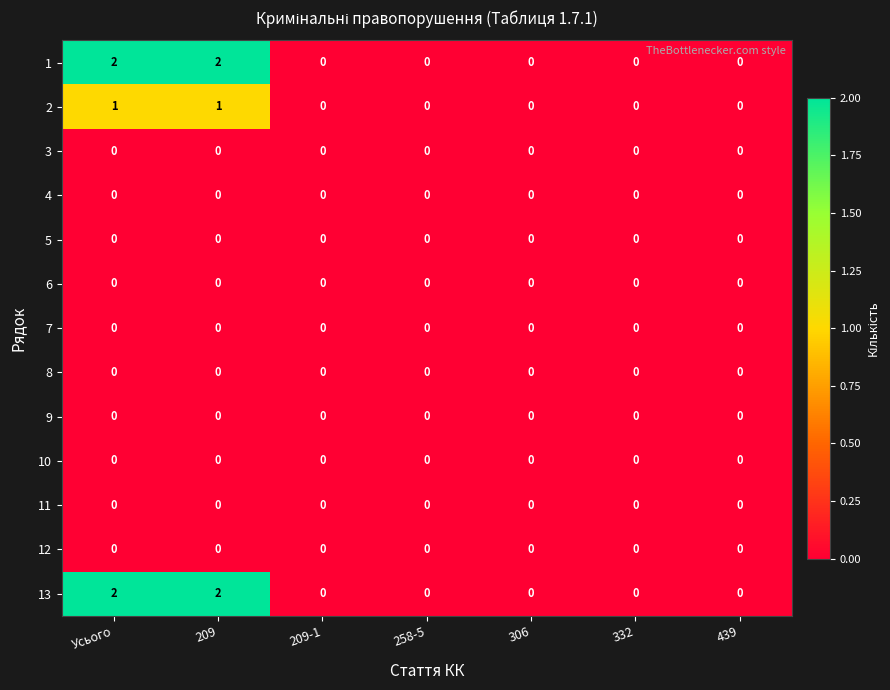

Is it true that 9 equals 0 at 332?

True